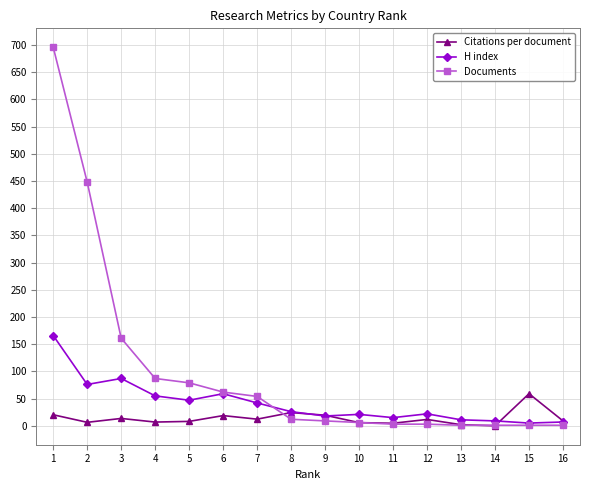

List the series in order of their peak value, lowest first.

Citations per document, H index, Documents